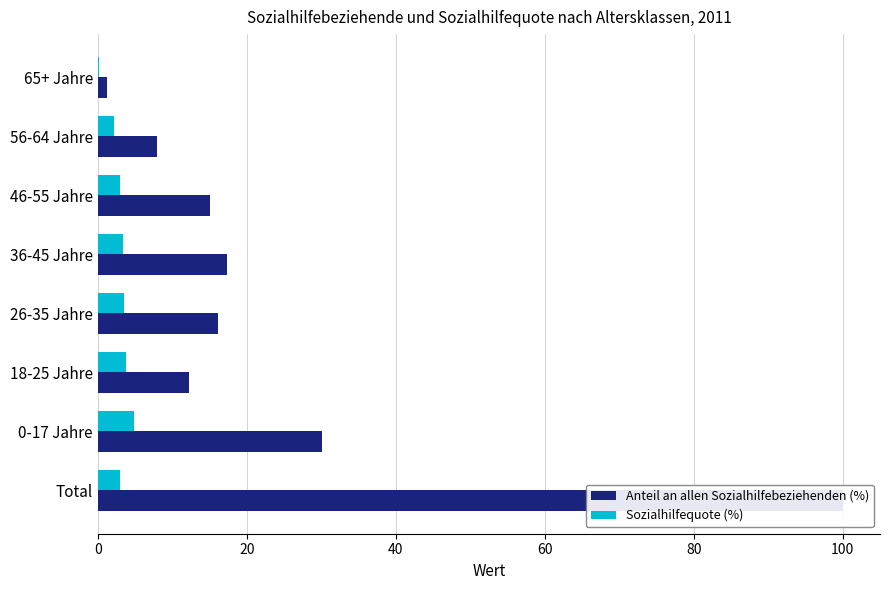

Is the value of Sozialhilfequote (%) at 65+ Jahre greater than the value of Anteil an allen Sozialhilfebeziehenden (%) at 36-45 Jahre?

No